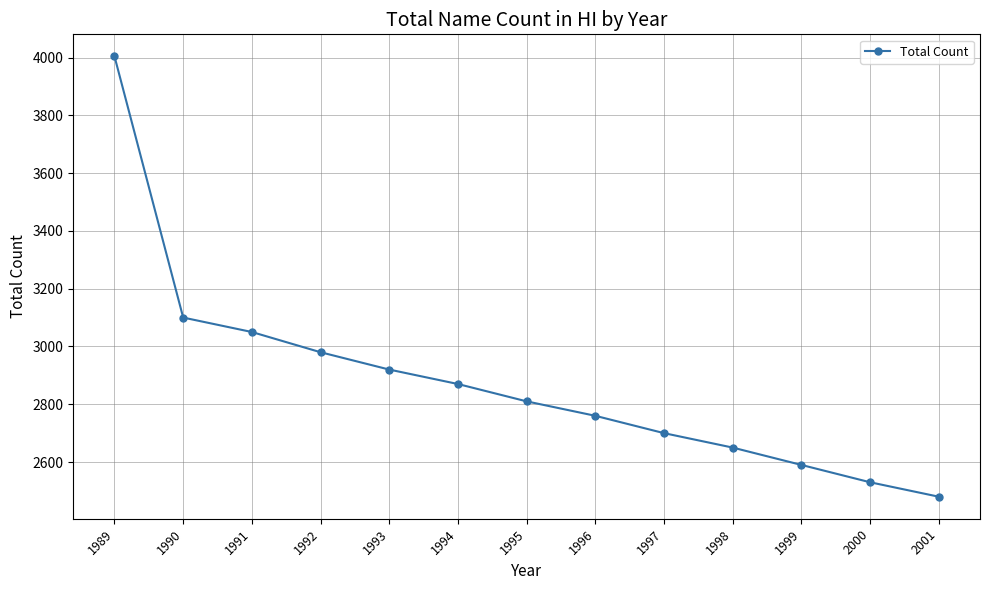

What is the average value?

2880